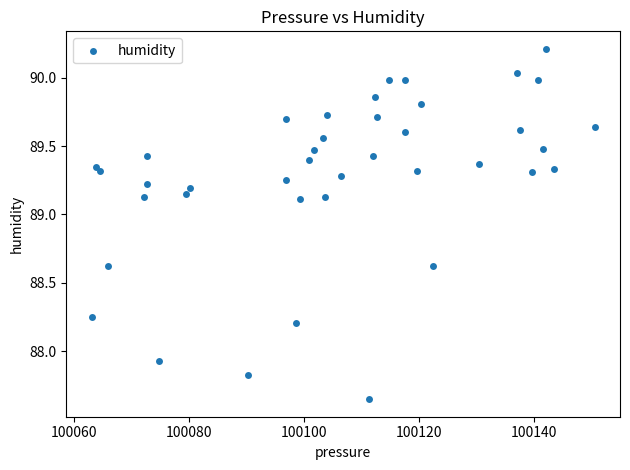

What is the range of Y values (max minus min)?

2.6